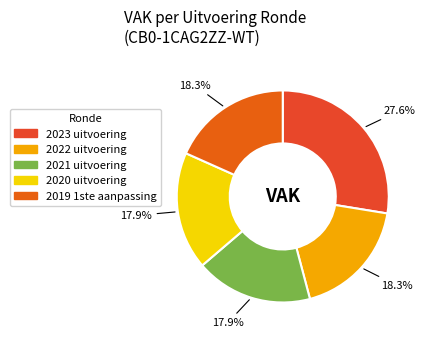

Which slice is the smallest?

2021 uitvoering